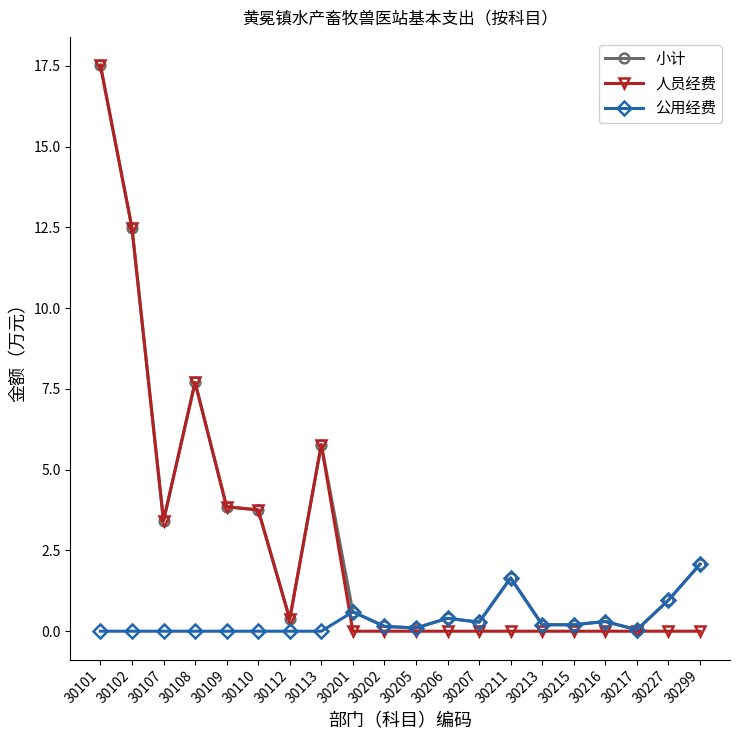

What is the approximate value of 小计 at 30101?

17.5